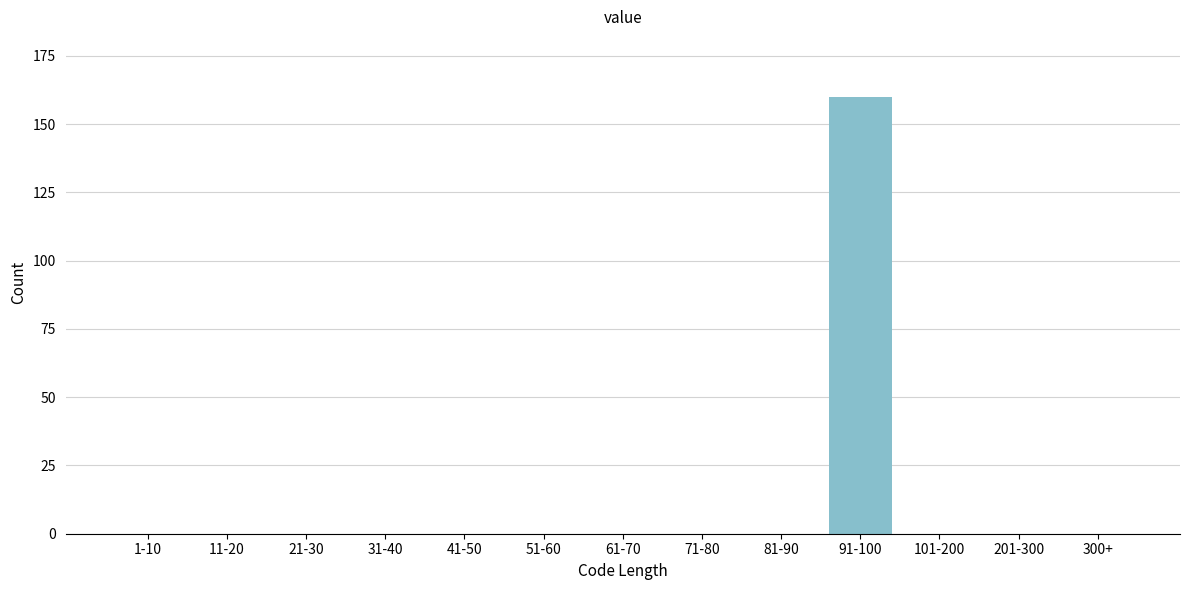

Reading right to left, what are all the values shown in this chart?

300+=0	201-300=0	101-200=0	91-100=160	81-90=0	71-80=0	61-70=0	51-60=0	41-50=0	31-40=0	21-30=0	11-20=0	1-10=0